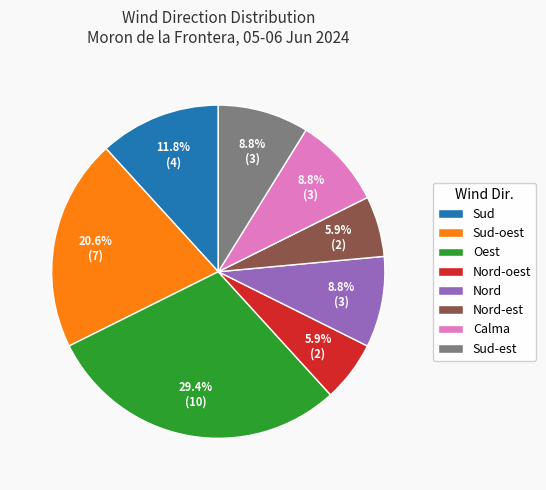

What is the ratio of the value at Calma to the value at Sud-est?

1.0